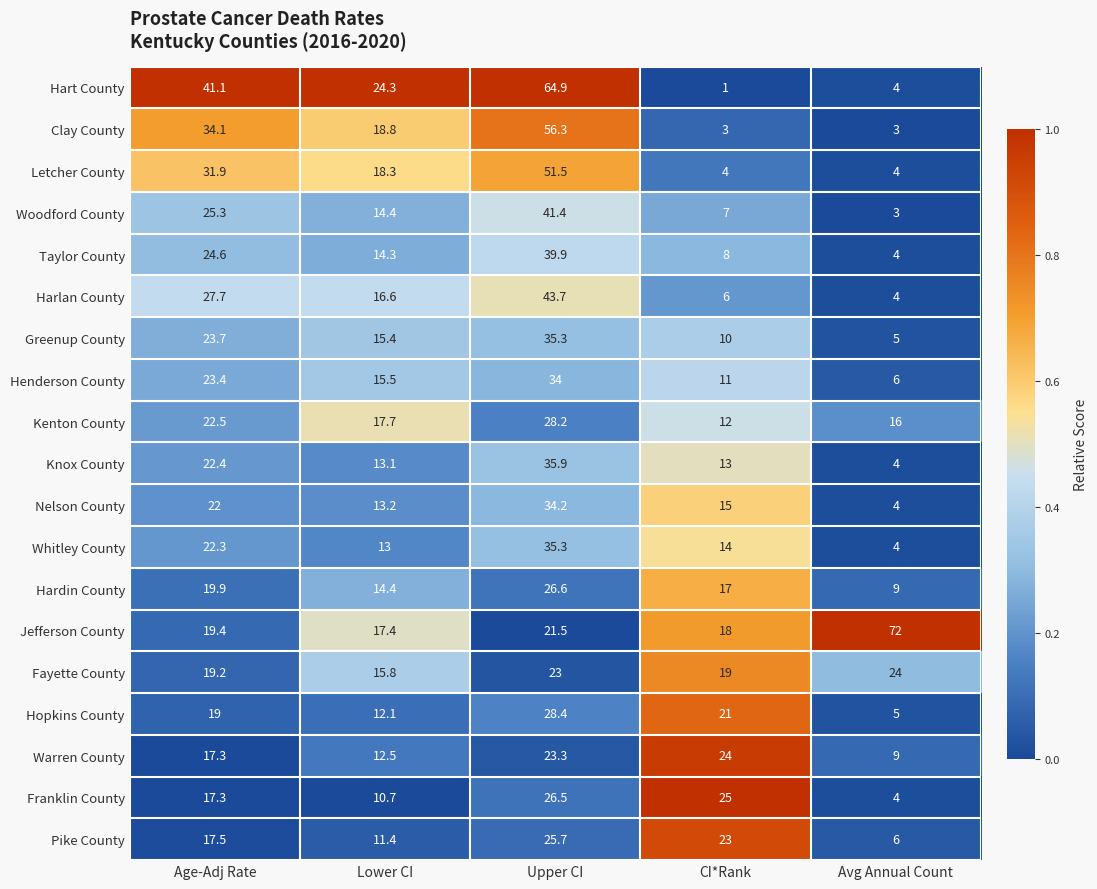

Which series has the largest total across all categories?

Jefferson County